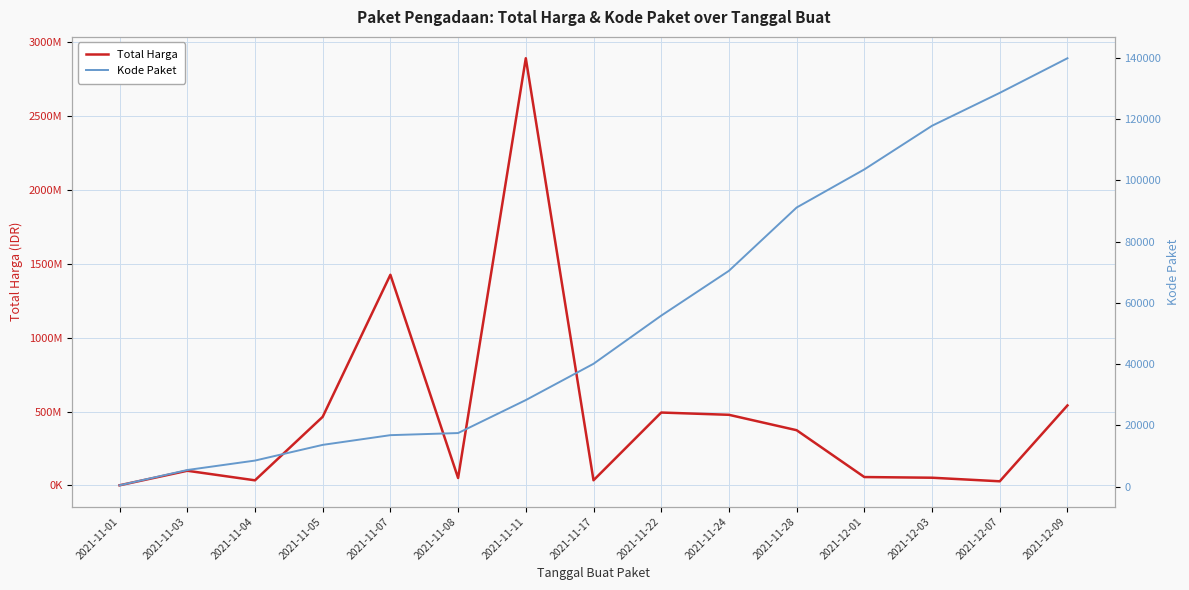

What is the label of the 4th point from the right?

2021-12-01